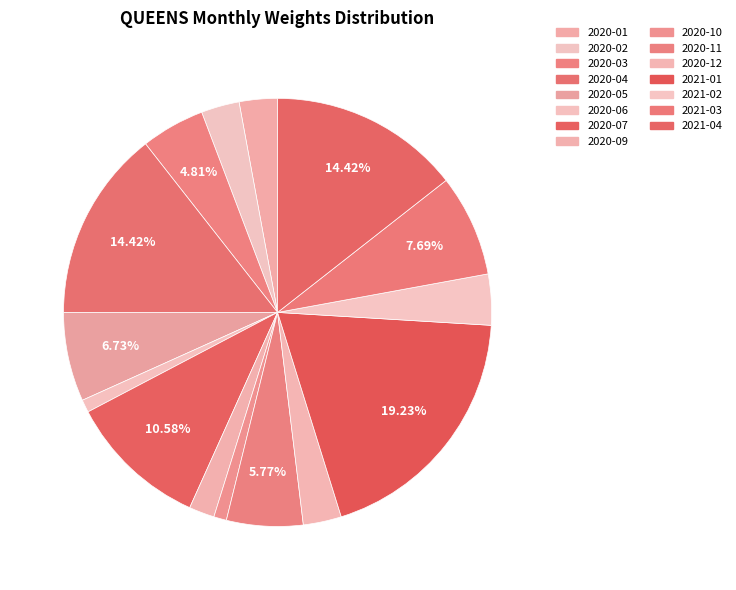

Is there any slice that represents more than half of the pie?

No